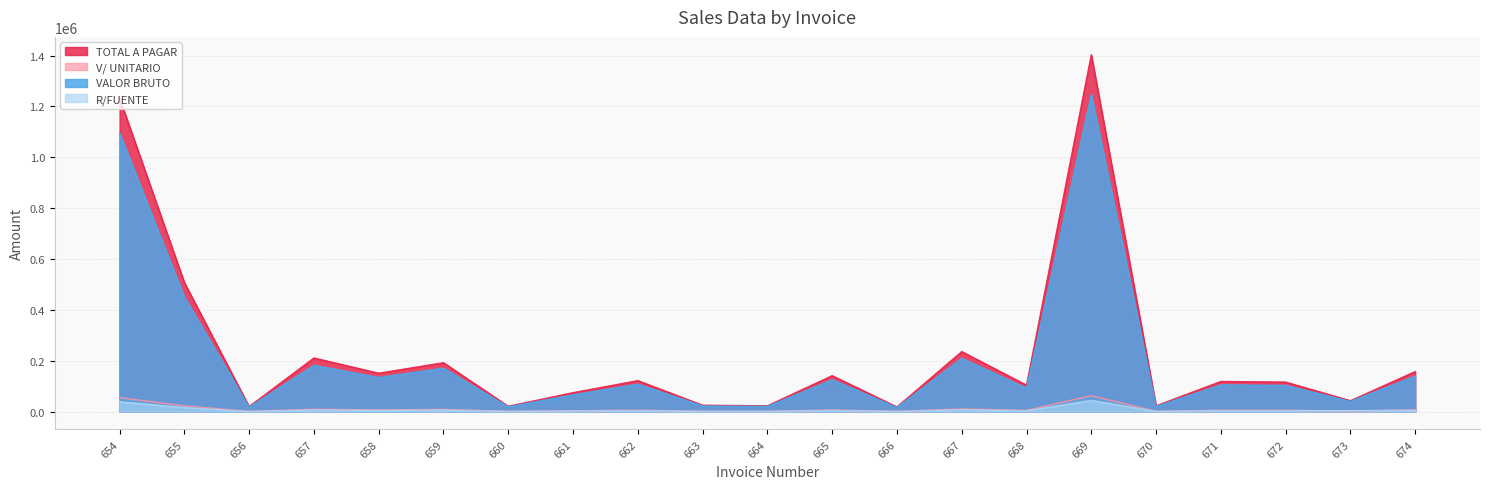

At which category is the sum across all series the highest?

669